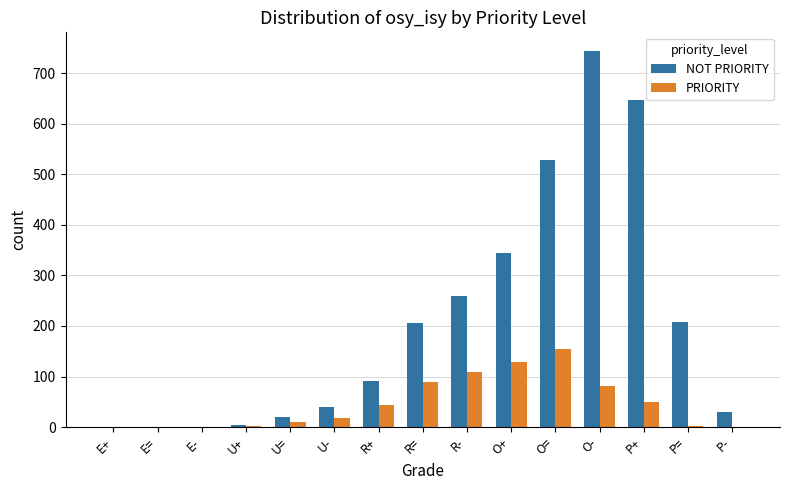

At which label is NOT PRIORITY closest to 372?

O+